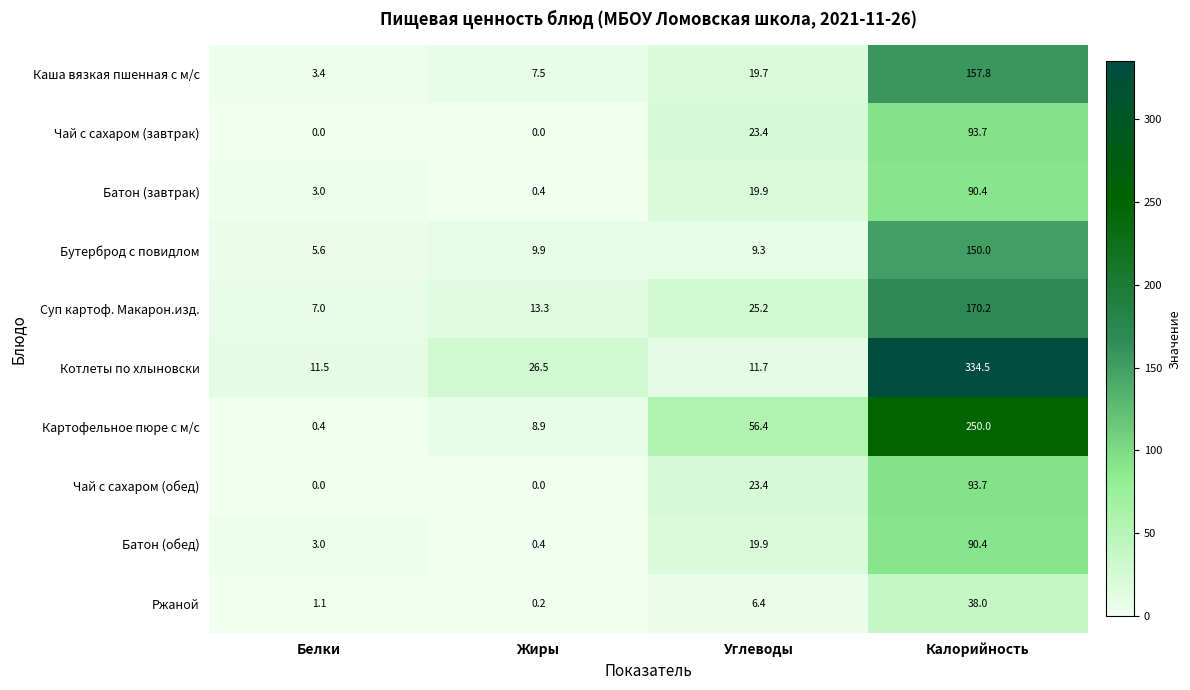

The Каша вязкая пшенная с м/с series shows 11.9 at Жиры. True or false?

False